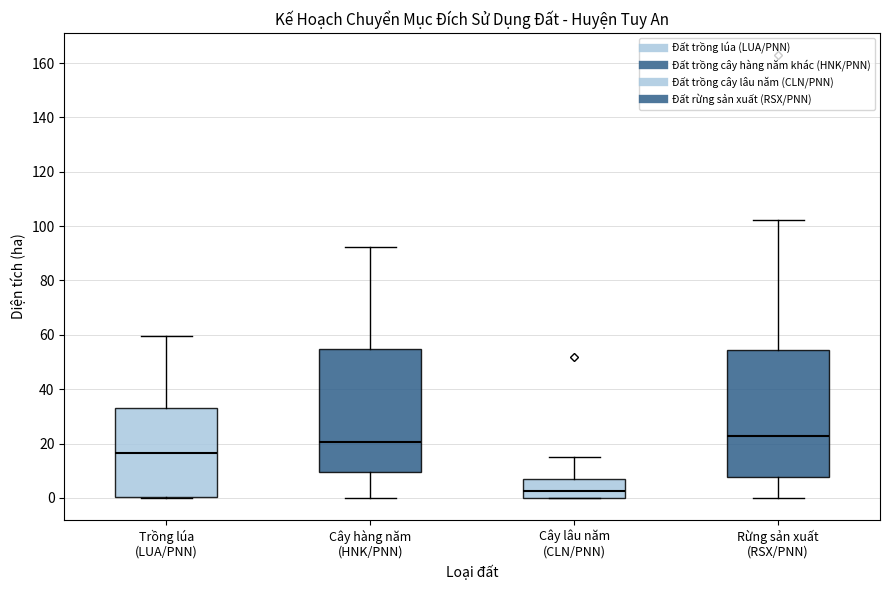

Where is the upper edge of the box for Rừng sản xuất (RSX/PNN) on the y-axis? The values are not printed on the chart, so give them approximately, as read against the axis.

54